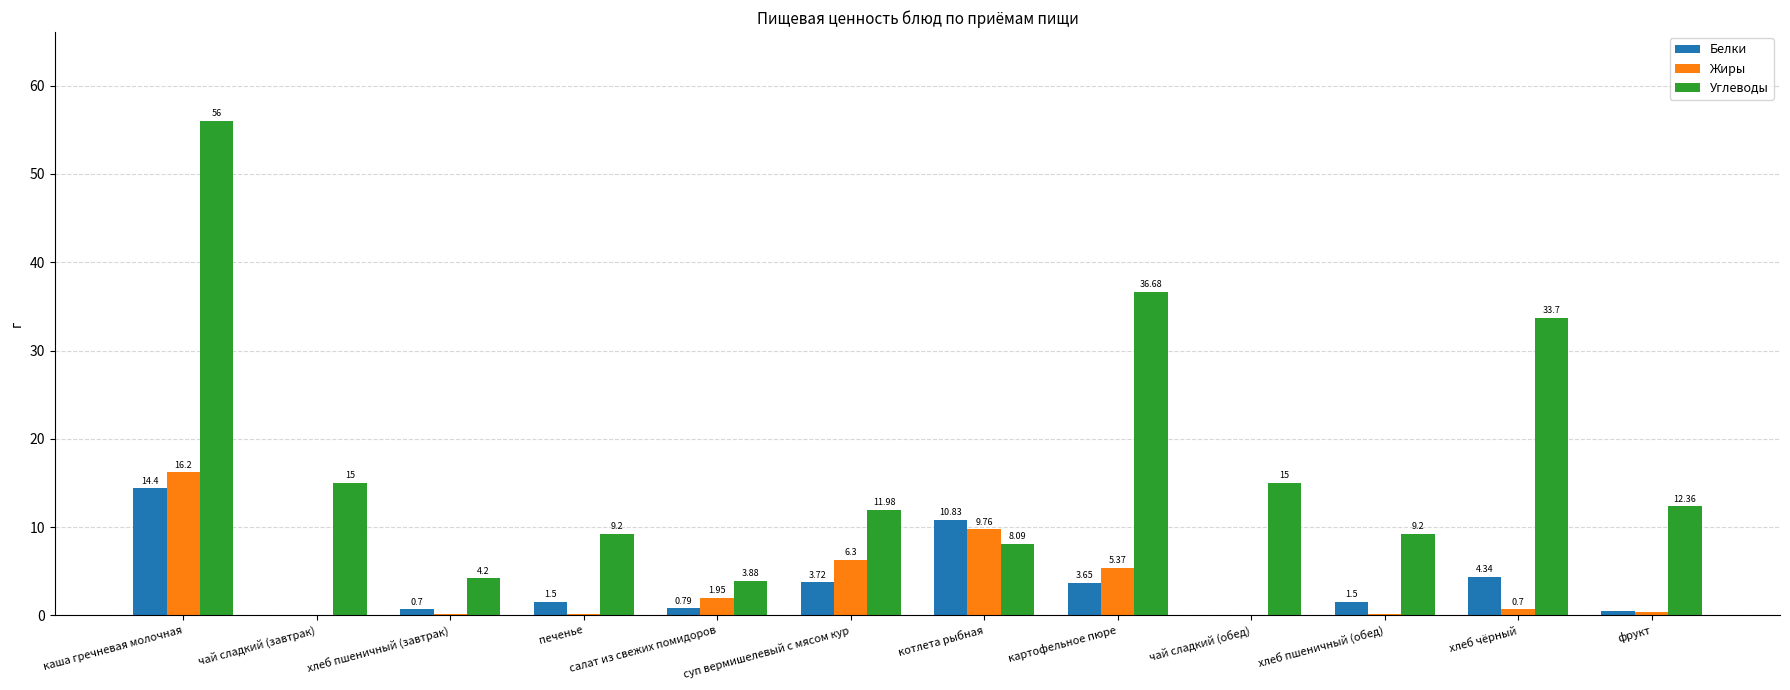

At which category is the sum across all series the highest?

каша гречневая молочная